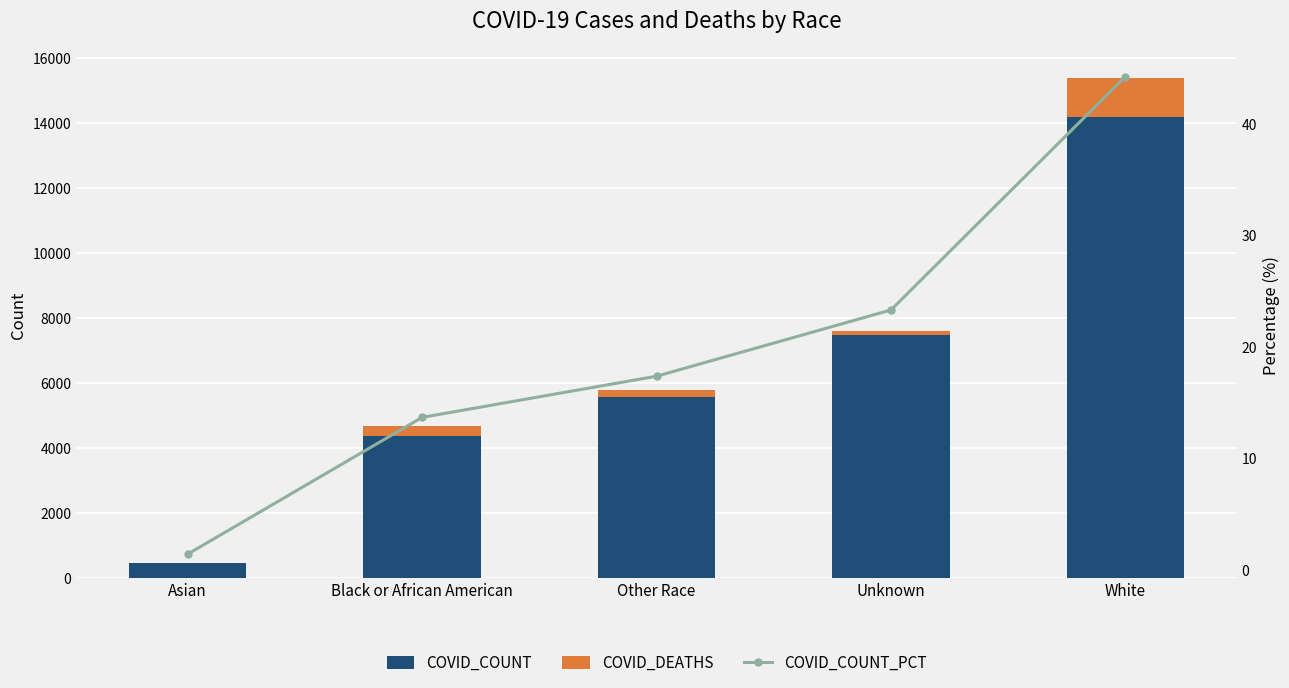

What is the spread (max minus min) of values at Black or African American?

4373.3